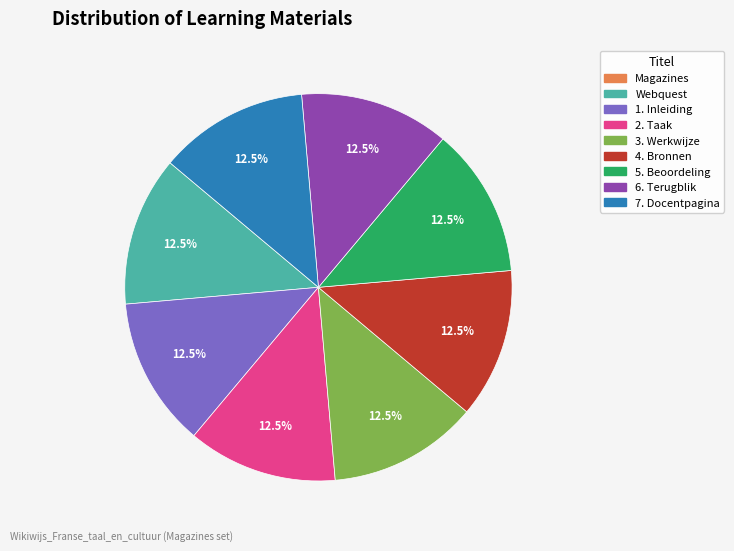

Is there any slice that represents more than half of the pie?

No